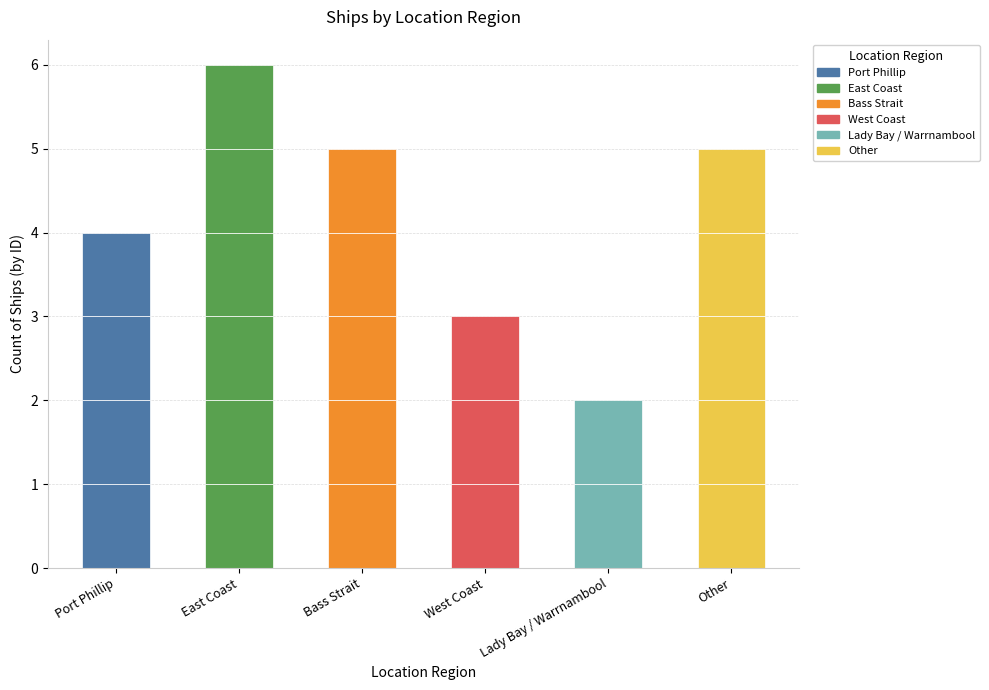

List the labels in order of value, largest first.

East Coast, Bass Strait, Other, Port Phillip, West Coast, Lady Bay / Warrnambool